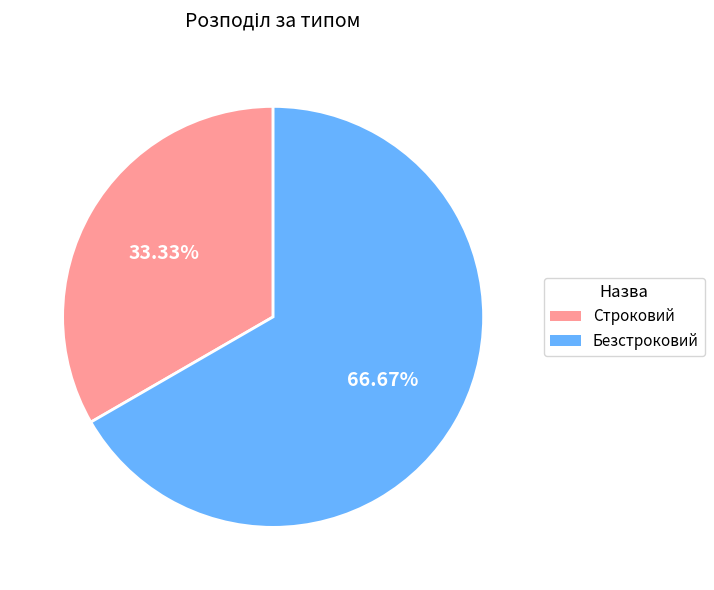

Which category accounts for the majority?

Безстроковий